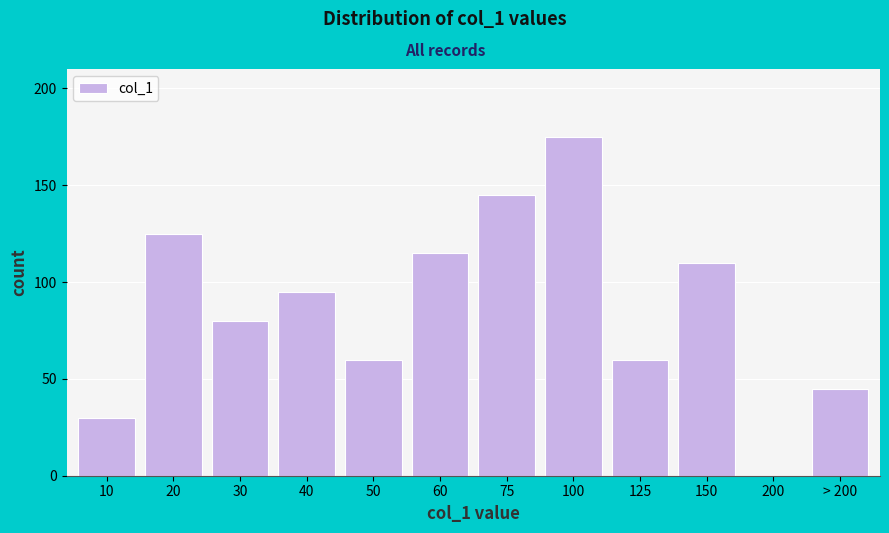

Reading left to right, what are all the values shown in this chart?

10=30	20=125	30=80	40=95	50=60	60=115	75=145	100=175	125=60	150=110	200=0	> 200=45